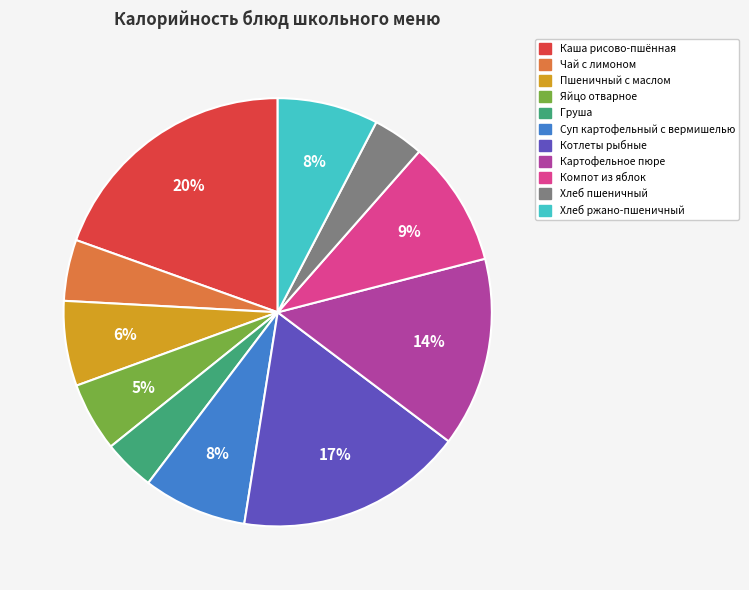

The Яйцо отварное slice represents 1% of the pie. True or false?

False